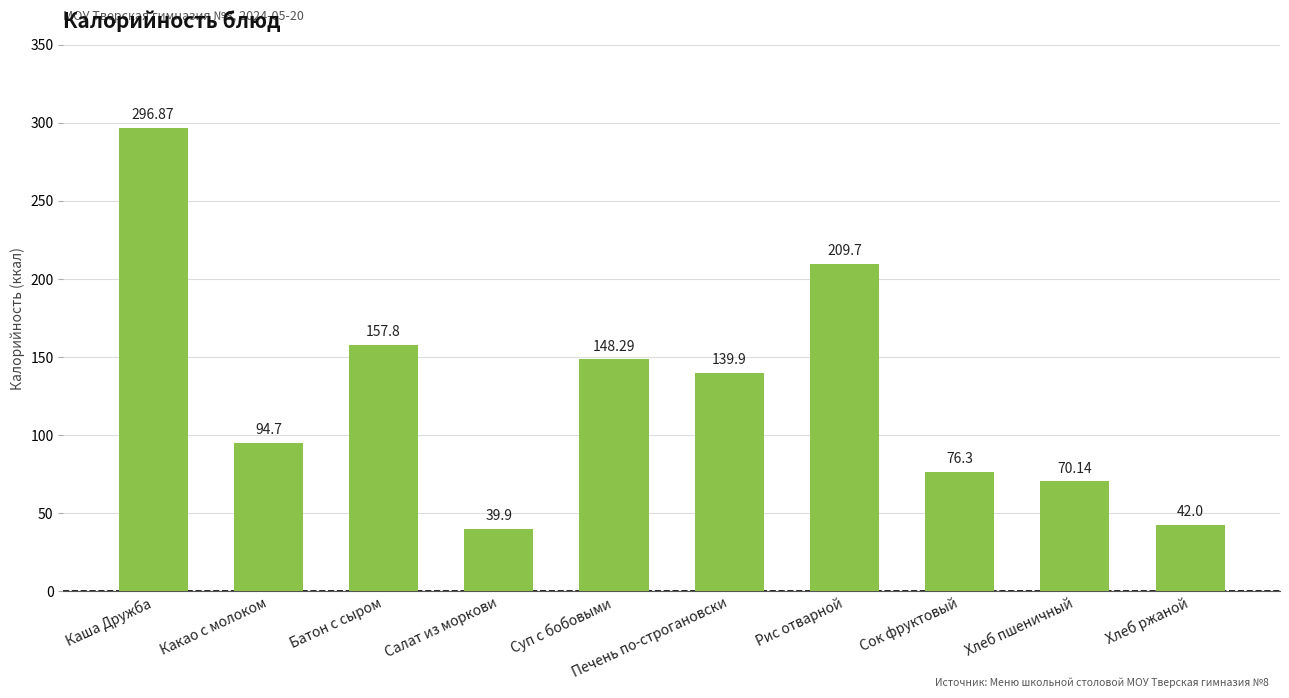

What is the difference between the maximum and second lowest values?

254.9